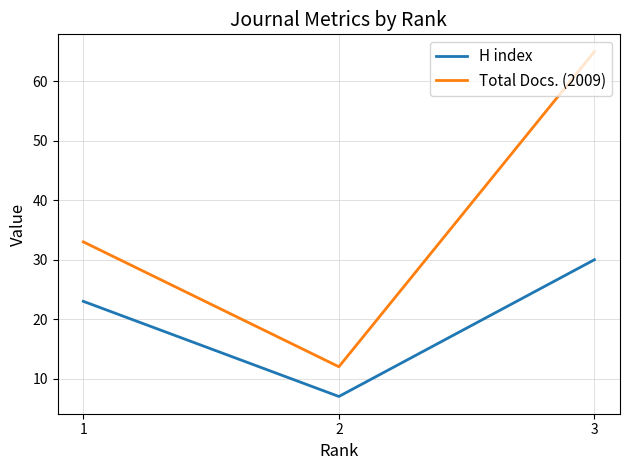

At 1, list the series in order from smallest to largest.

H index, Total Docs. (2009)